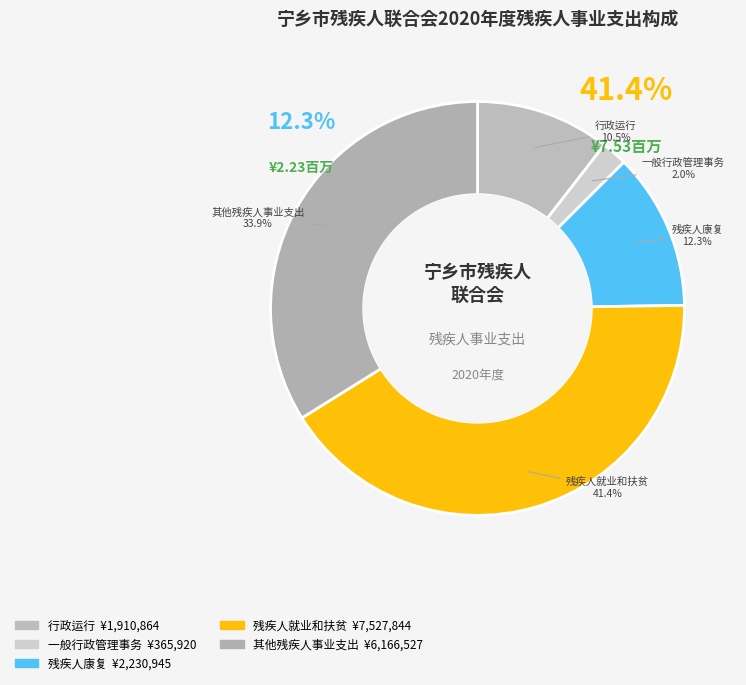

The 残疾人就业和扶贫 slice represents 41% of the pie. True or false?

True